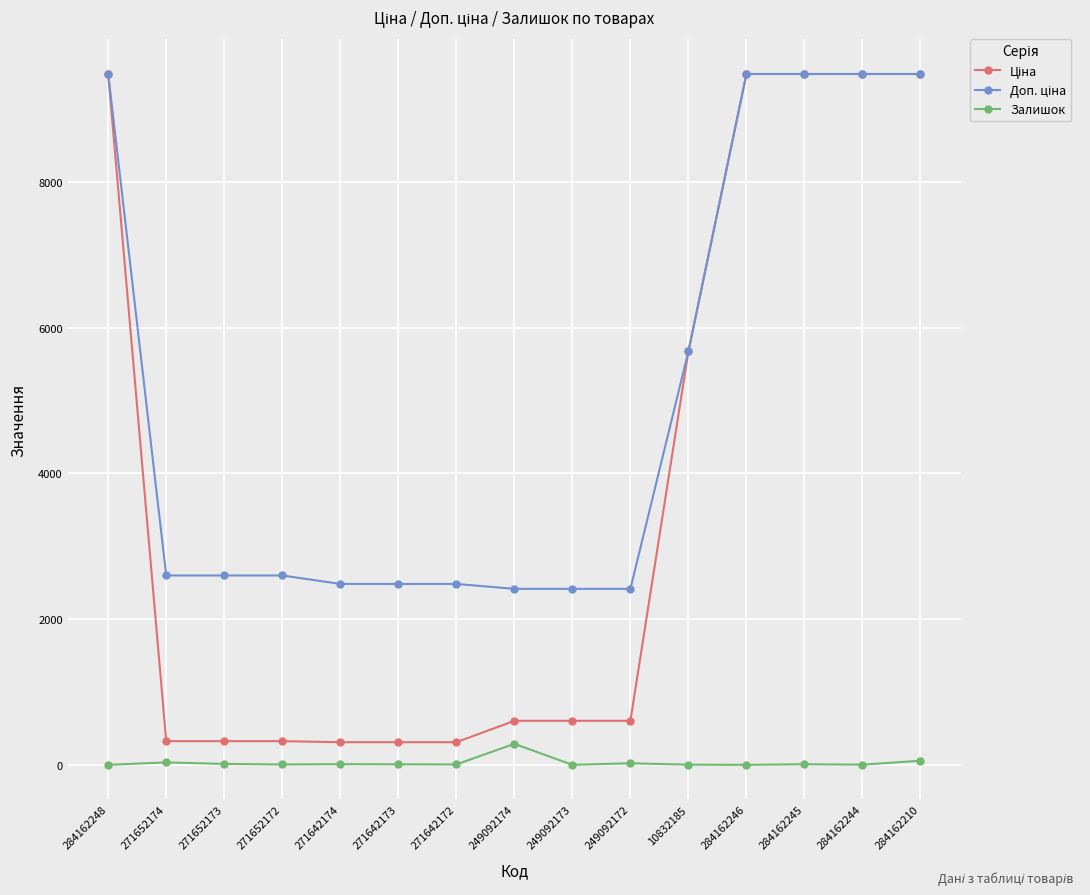

Is it true that Залишок equals 8.0 at 284162245?

True